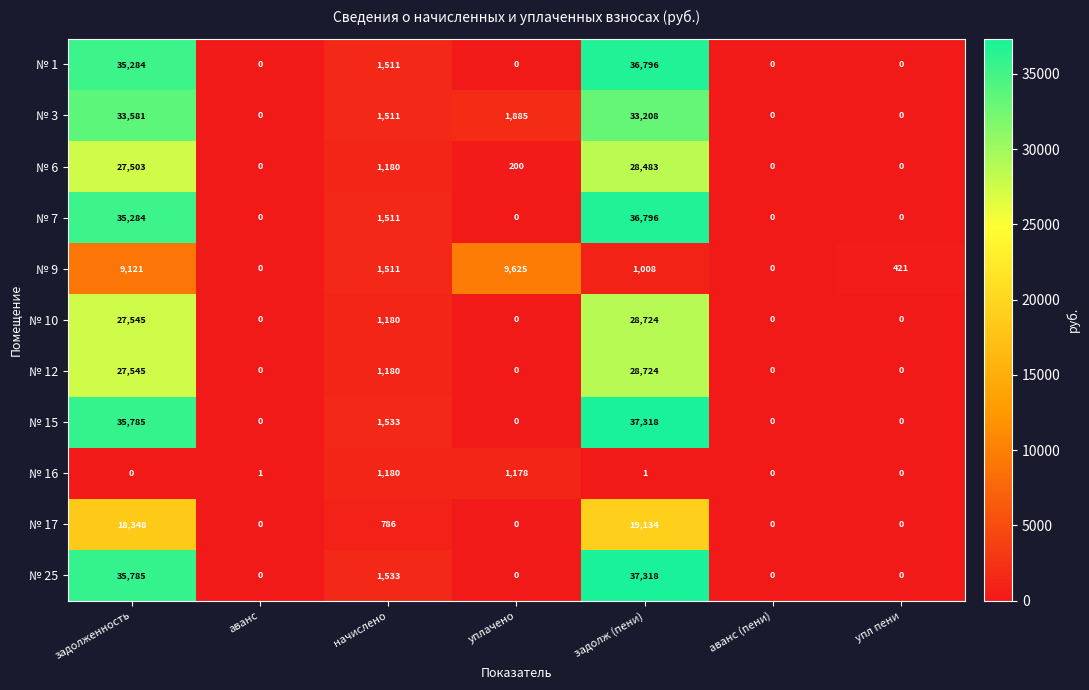

What is the difference between the highest and lowest values at задолженность?

35785